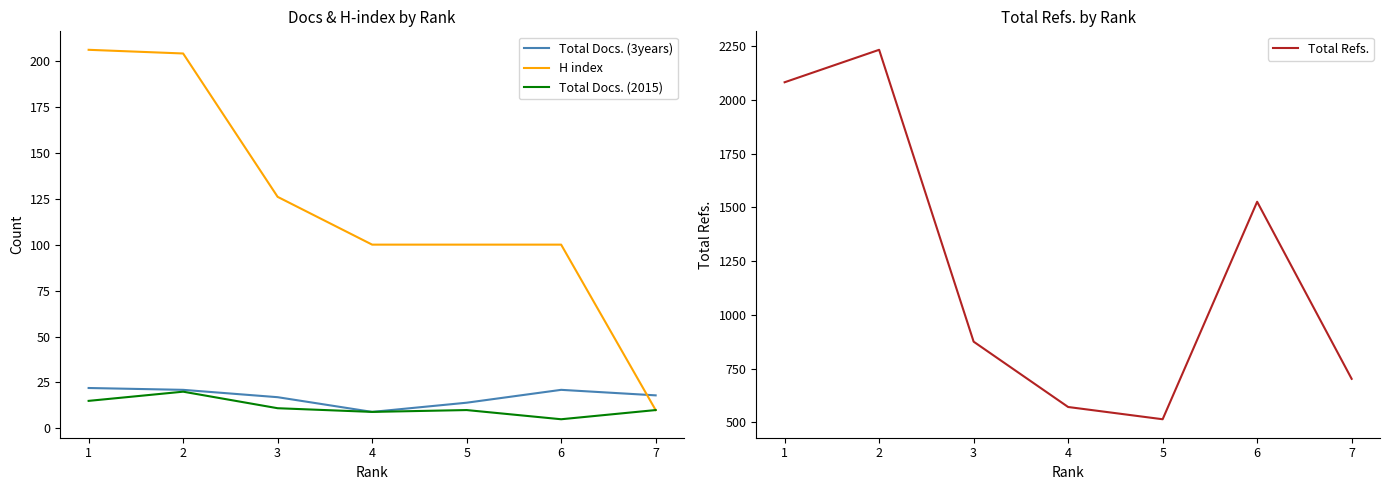

List the series in order of their peak value, highest first.

Total Refs., H index, Total Docs. (3years), Total Docs. (2015)